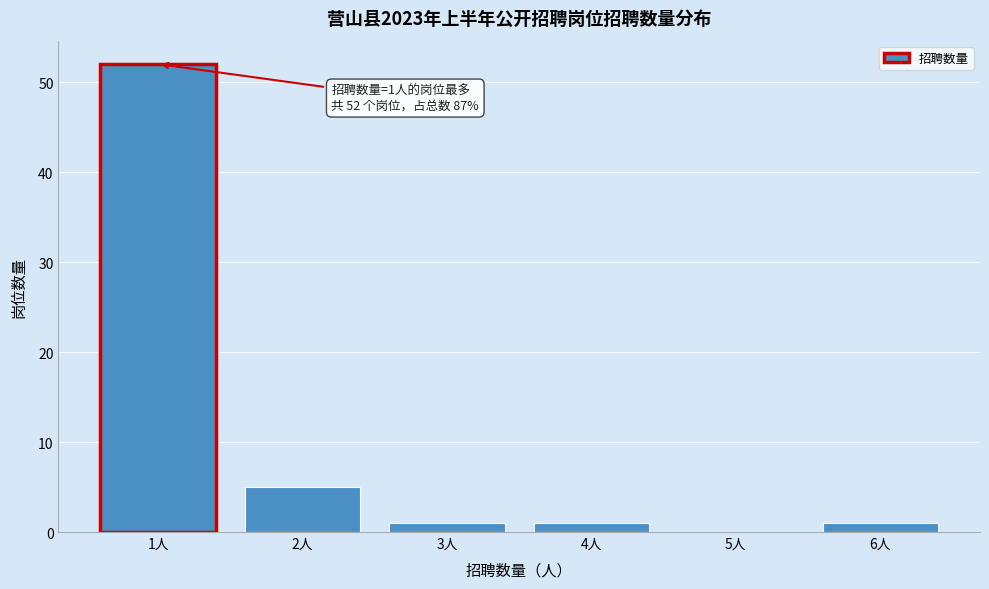

Over which range of the x-axis is the bar tallest?

0.5 to 1.5